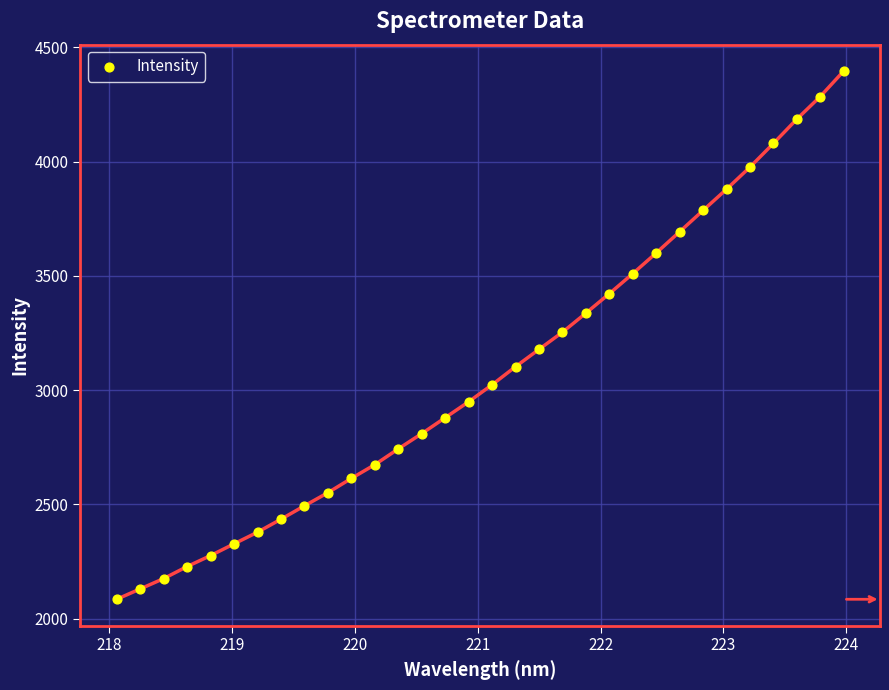

What is the range of Y values (max minus min)?

2311.4